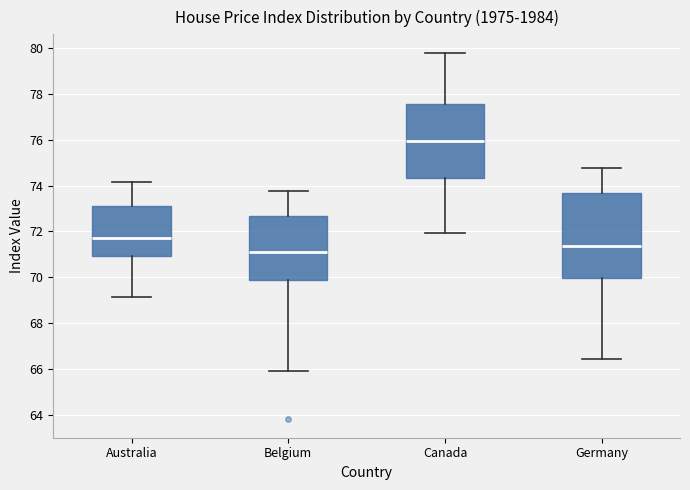

Reading left to right, transcribe this box plot: for each box, give where its median line is, the range the box spans, and where its two whiskers end, as read against the y-axis. The values are not printed on the chart, so give them approximately, as read against the axis.

Australia: median 71.8, box 71.0 to 73.2, whiskers 69.2 to 74.2
Belgium: median 71.0, box 69.8 to 72.6, whiskers 66.0 to 73.8
Canada: median 76.0, box 74.4 to 77.6, whiskers 72.0 to 79.8
Germany: median 71.4, box 70.0 to 73.6, whiskers 66.4 to 74.8